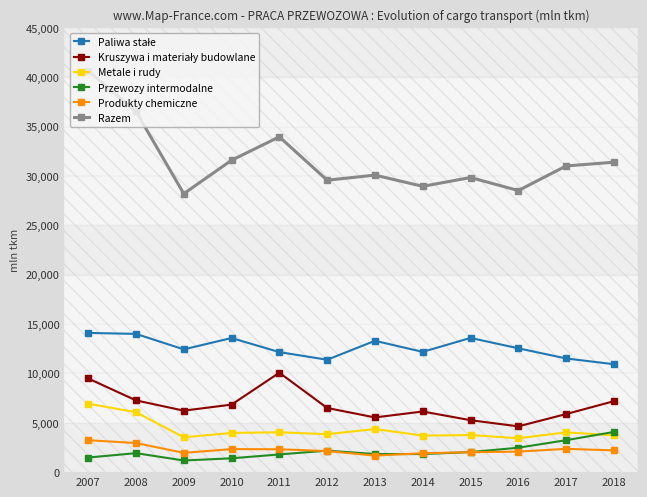

Which series has the largest total across all categories?

Razem